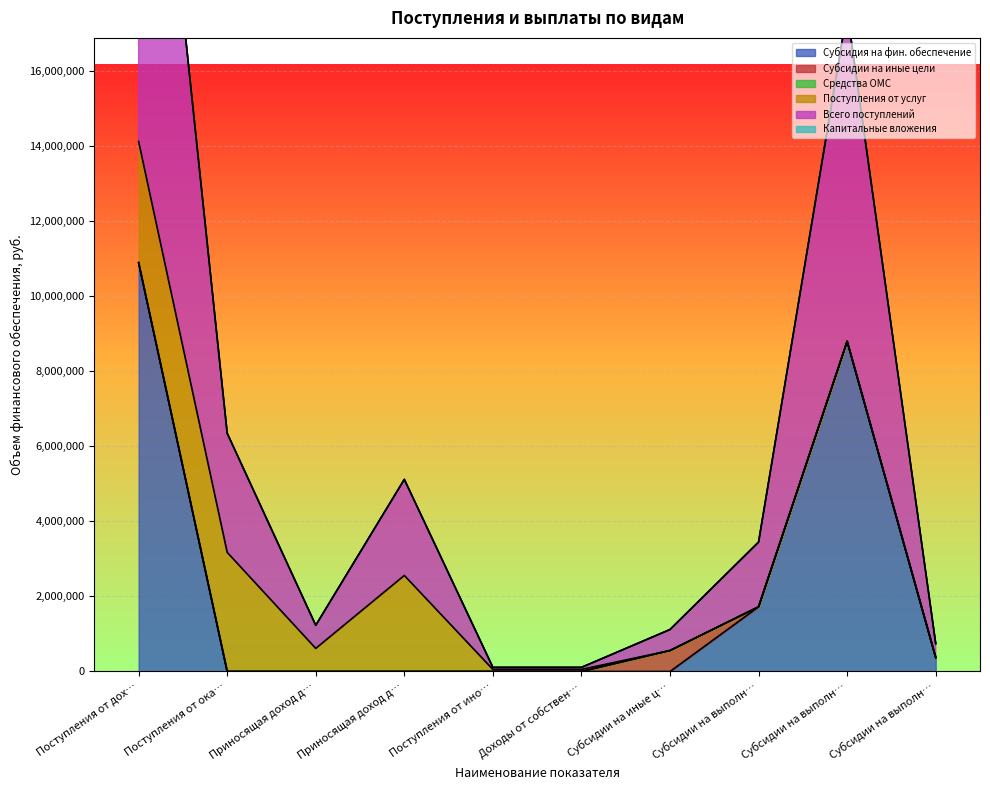

Reading right to left, extract all data points from this chart.

Субсидия на фин. обеспечение: Субсидии на выполнение задания 3=371352	Субсидии на выполнение задания 2=8801218	Субсидии на выполнение задания 1=1724840	Субсидии на иные цели=0	Доходы от собственности=0	Поступления от иной деятельности=0	Приносящая доход деятельность 2=0	Приносящая доход деятельность 1=0	Поступления от оказания услуг=0	Поступления от доходов, всего=10897410
Субсидии на иные цели: Субсидии на выполнение задания 3=0	Субсидии на выполнение задания 2=0	Субсидии на выполнение задания 1=0	Субсидии на иные цели=559145	Доходы от собственности=0	Поступления от иной деятельности=0	Приносящая доход деятельность 2=0	Приносящая доход деятельность 1=0	Поступления от оказания услуг=0	Поступления от доходов, всего=0
Средства ОМС: Субсидии на выполнение задания 3=0	Субсидии на выполнение задания 2=0	Субсидии на выполнение задания 1=0	Субсидии на иные цели=0	Доходы от собственности=0	Поступления от иной деятельности=0	Приносящая доход деятельность 2=0	Приносящая доход деятельность 1=0	Поступления от оказания услуг=0	Поступления от доходов, всего=0
Поступления от услуг: Субсидии на выполнение задания 3=0	Субсидии на выполнение задания 2=0	Субсидии на выполнение задания 1=0	Субсидии на иные цели=0	Доходы от собственности=54624	Поступления от иной деятельности=54624	Приносящая доход деятельность 2=2560000	Приносящая доход деятельность 1=615400	Поступления от оказания услуг=3175400	Поступления от доходов, всего=3230024
Всего поступлений: Субсидии на выполнение задания 3=371352	Субсидии на выполнение задания 2=8801218	Субсидии на выполнение задания 1=1724840	Субсидии на иные цели=559145	Доходы от собственности=54624	Поступления от иной деятельности=54624	Приносящая доход деятельность 2=2560000	Приносящая доход деятельность 1=615400	Поступления от оказания услуг=3175400	Поступления от доходов, всего=14686579
Капитальные вложения: Субсидии на выполнение задания 3=0	Субсидии на выполнение задания 2=0	Субсидии на выполнение задания 1=0	Субсидии на иные цели=0	Доходы от собственности=0	Поступления от иной деятельности=0	Приносящая доход деятельность 2=0	Приносящая доход деятельность 1=0	Поступления от оказания услуг=0	Поступления от доходов, всего=0